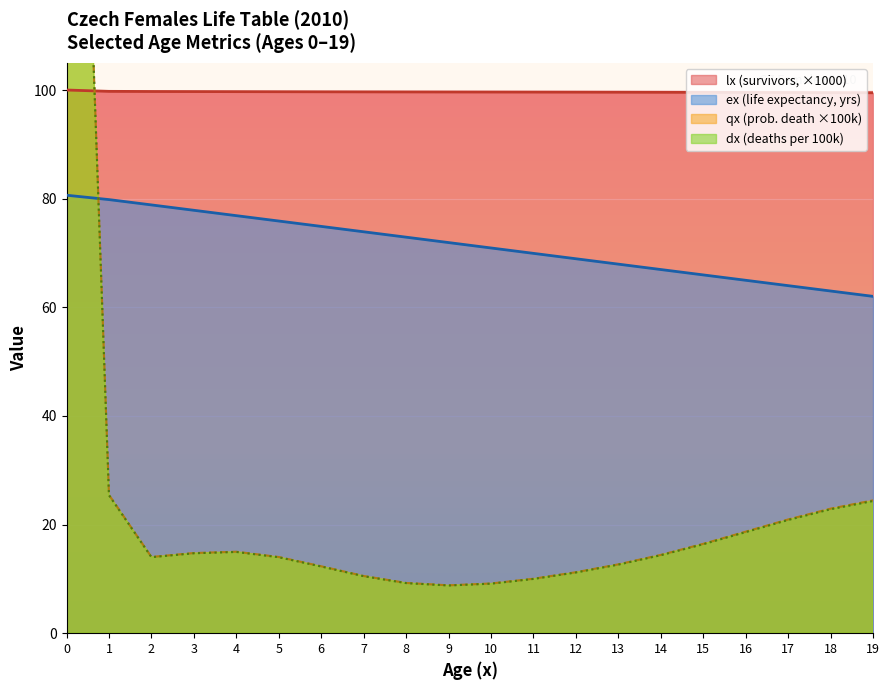

The ex (life expectancy, yrs) series shows 17.6 at 8. True or false?

False